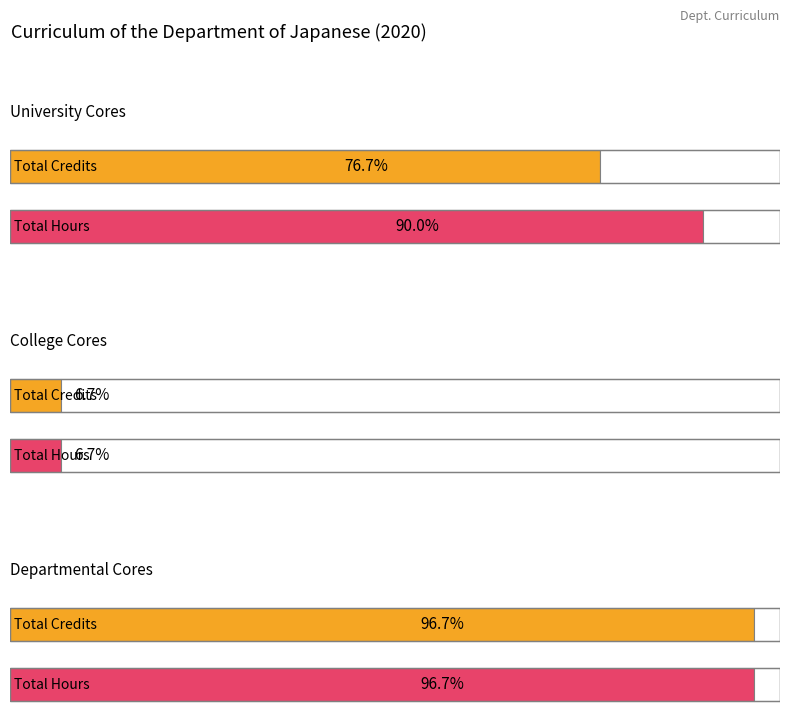

Rank the series by their average value, from highest to lowest.

total_hours, total_credits